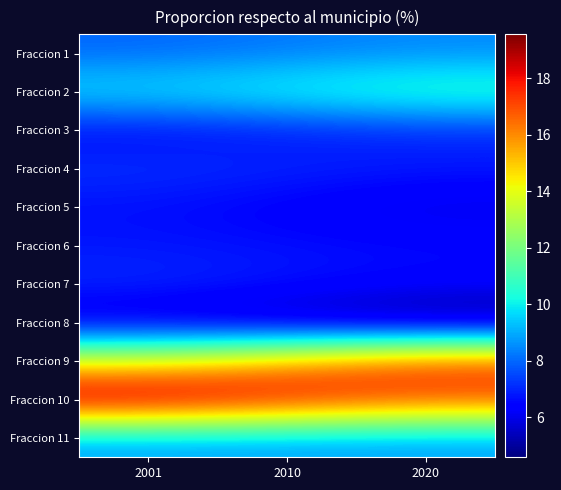

At which category is the sum across all series the highest?

2010